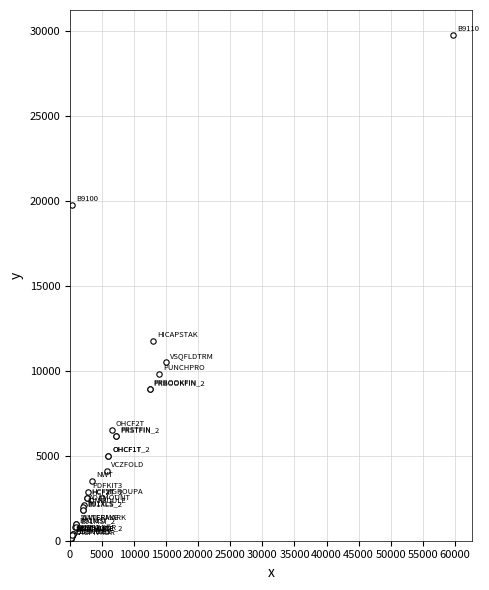

What Y value in the scatter plot is closest to 14914?

11750